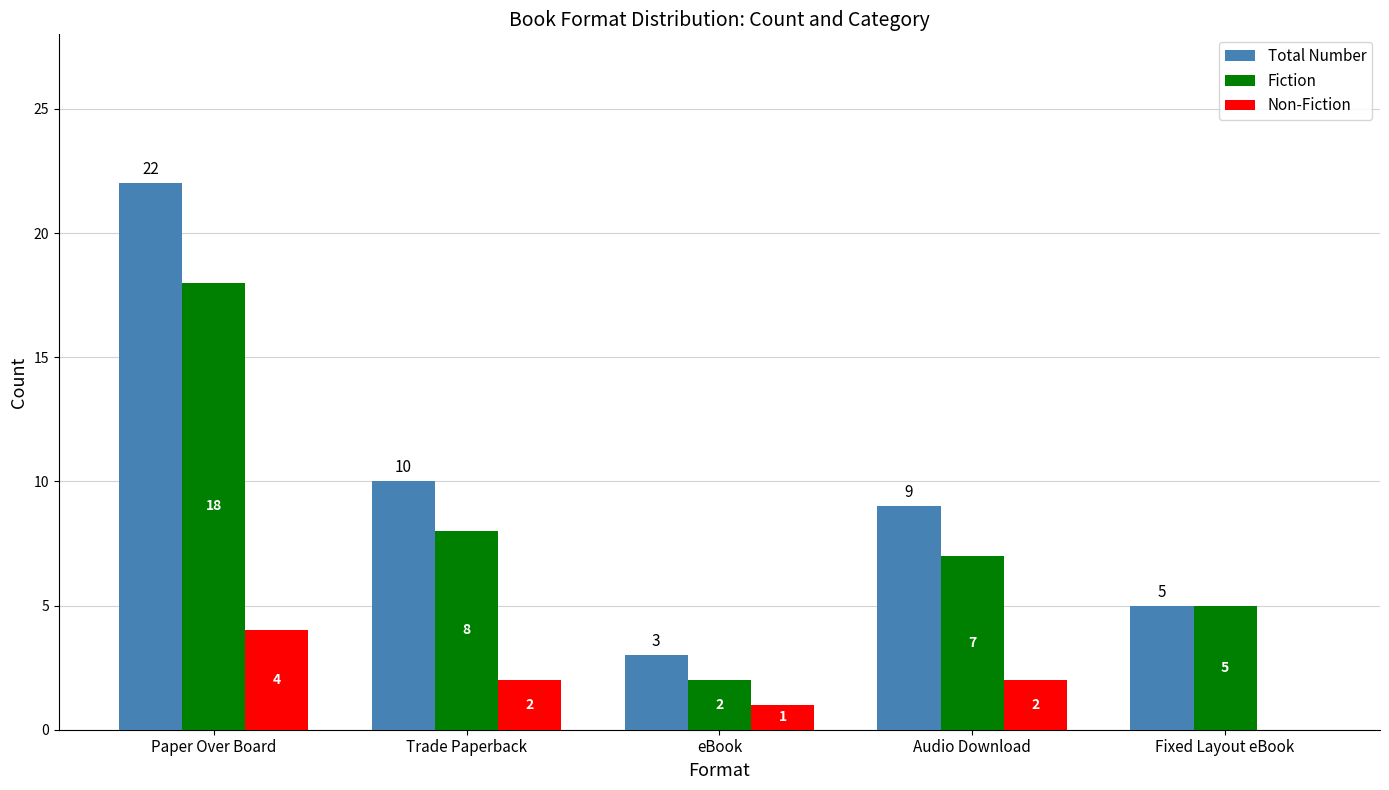

What is the sum of the Non-Fiction values at Paper Over Board and eBook?

5